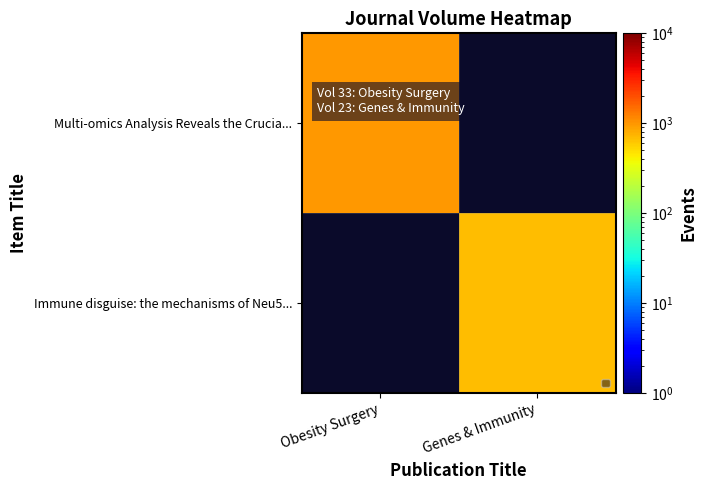

List the labels in order of Immune disguise: the mechanisms of Neu5... value, smallest first.

Obesity Surgery, Genes & Immunity